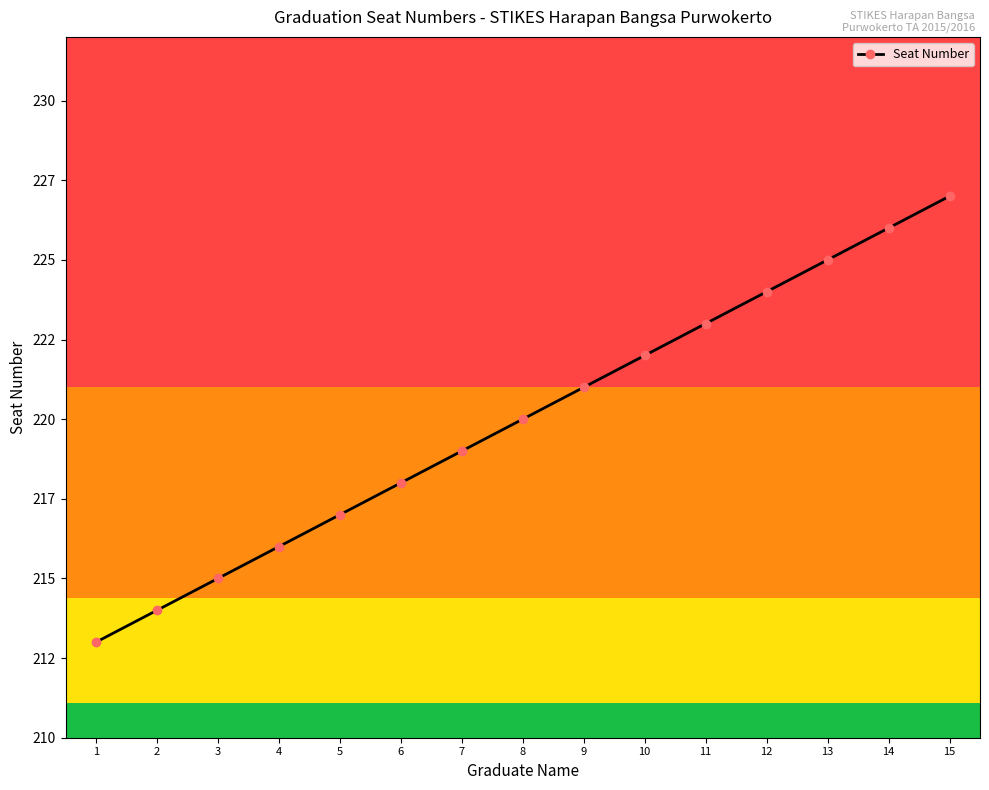

Is this an area chart (filled region under the line)?

No